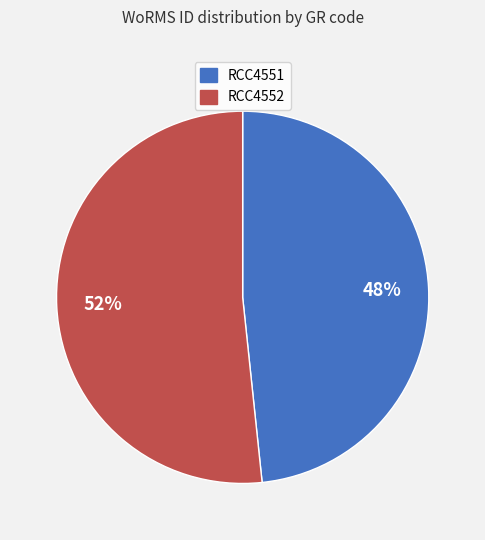

Rank the categories by value from highest to lowest.

RCC4552, RCC4551